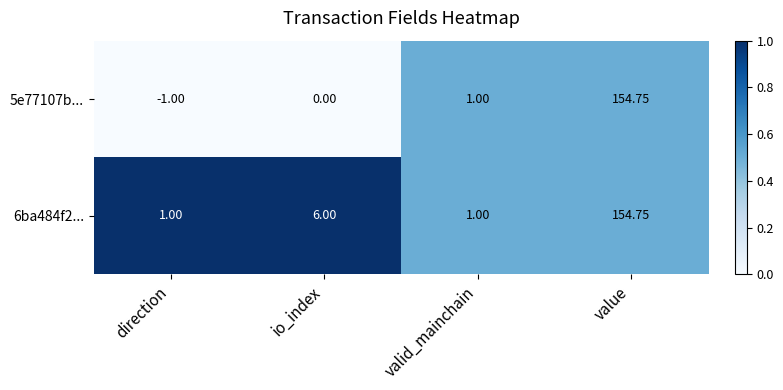

Which series has the widest spread of values?

5e77107b...